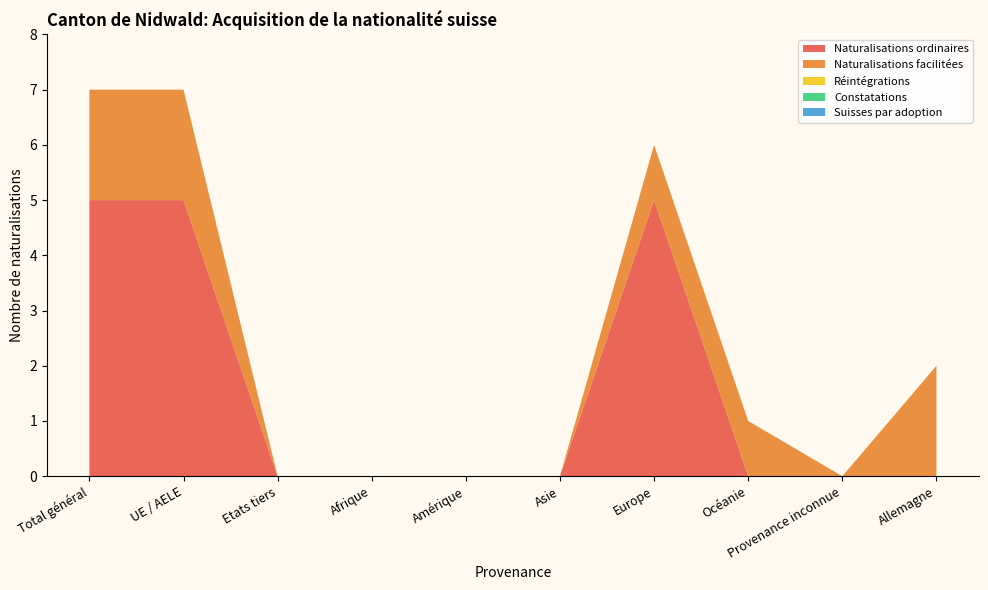

Reading left to right, list all the values displayed in this chart.

Naturalisations ordinaires: 5	5	0	0	0	0	5	0	0	0
Naturalisations facilitées: 2	2	0	0	0	0	1	1	0	2
Réintégrations: 0	0	0	0	0	0	0	0	0	0
Constatations: 0	0	0	0	0	0	0	0	0	0
Suisses par adoption: 0	0	0	0	0	0	0	0	0	0